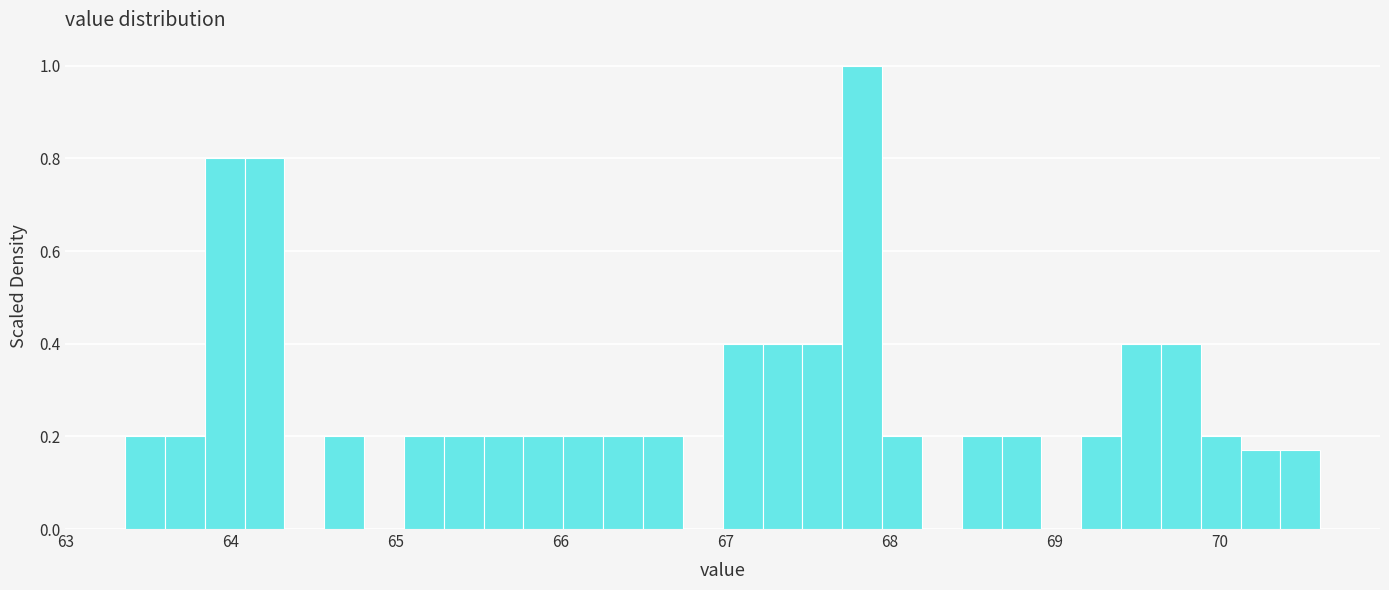

Read against the x-axis, roughly where is the centre of the tallest bar?

67.8